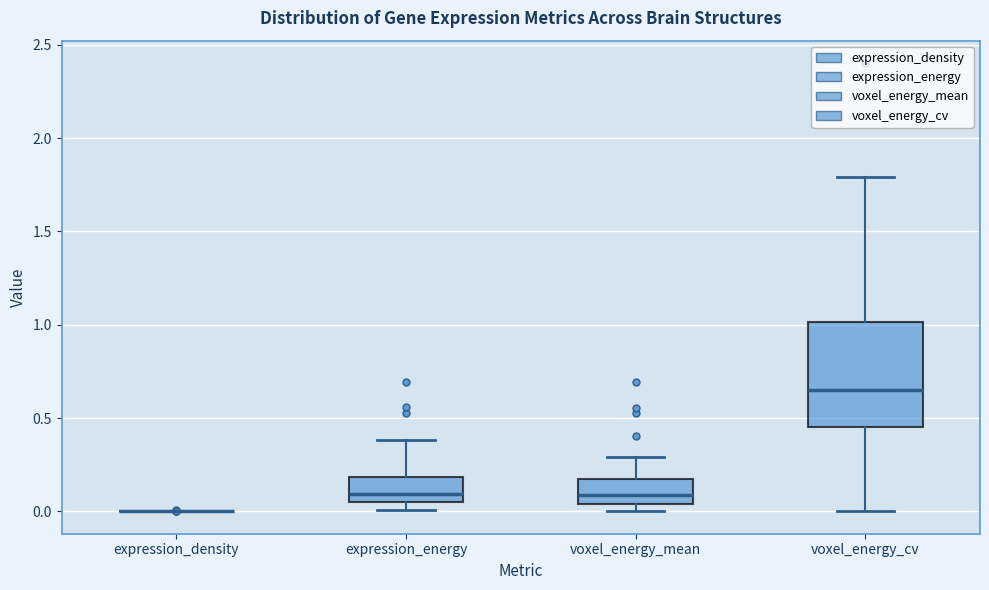

Reading left to right, transcribe this box plot: for each box, give where its median line is, the range the box spans, and where its two whiskers end, as read against the y-axis. The values are not printed on the chart, so give them approximately, as read against the axis.

expression_density: box collapsed to a line at 0.00, whiskers 0.00 to 0.00
expression_energy: median 0.10, box 0.05 to 0.20, whiskers 0.00 to 0.40
voxel_energy_mean: median 0.10, box 0.05 to 0.15, whiskers 0.00 to 0.30
voxel_energy_cv: median 0.65, box 0.45 to 1.00, whiskers 0.00 to 1.80